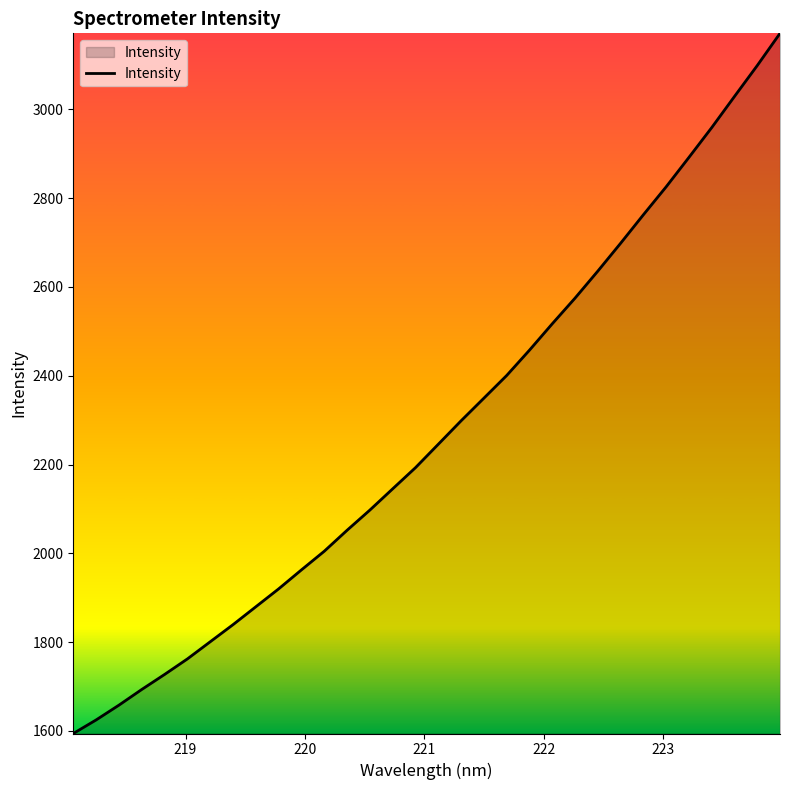

What is the difference between the maximum and minimum values?

1576.8